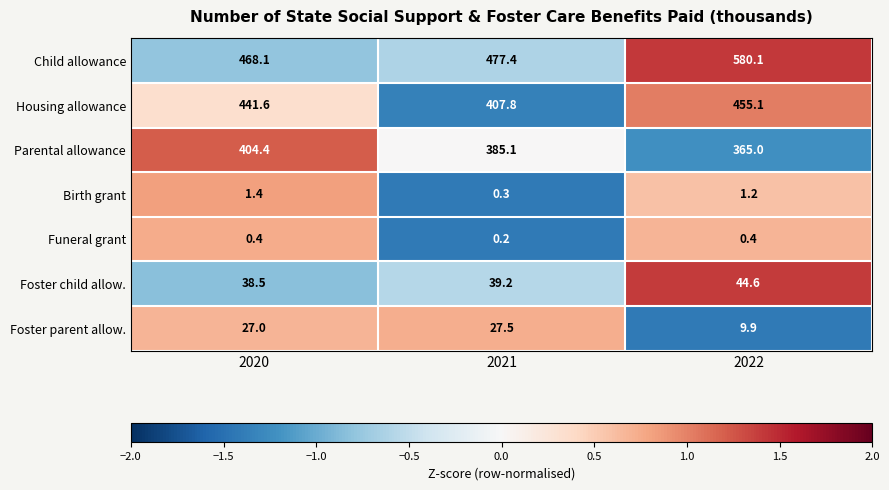

What is the difference between the maximum and minimum values in the Housing allowance series?

47.3